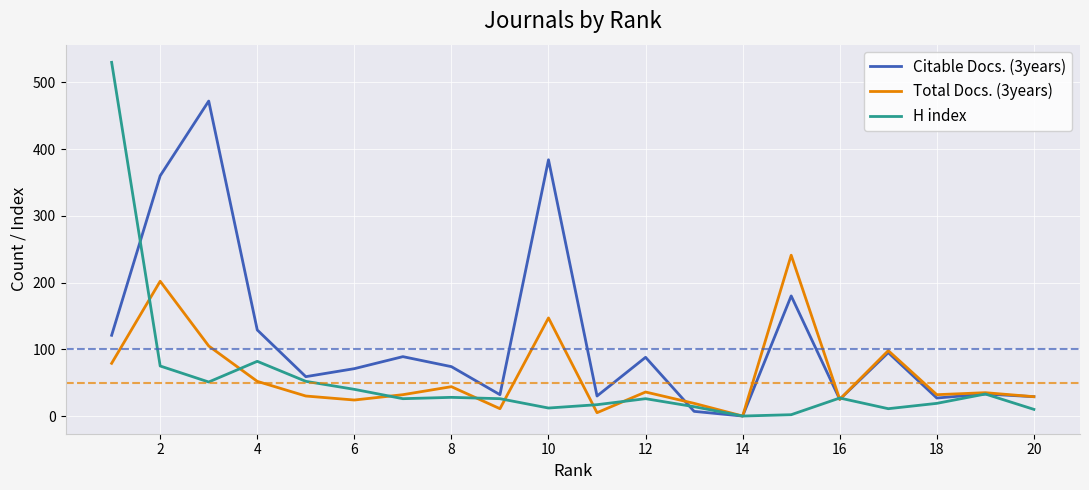

Which series has the largest range (max minus min)?

H index